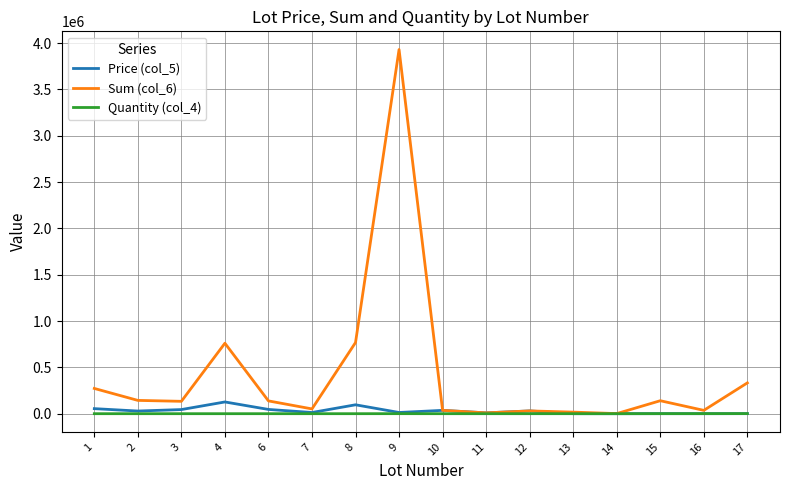

Which series has the largest total across all categories?

Sum (col_6)